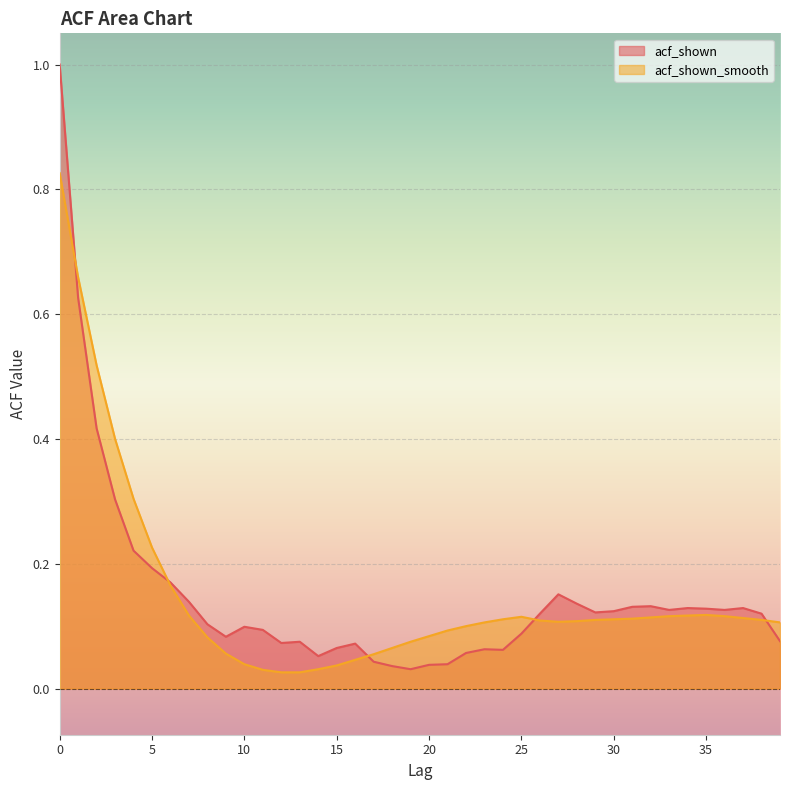

How many series are shown in this chart?

2